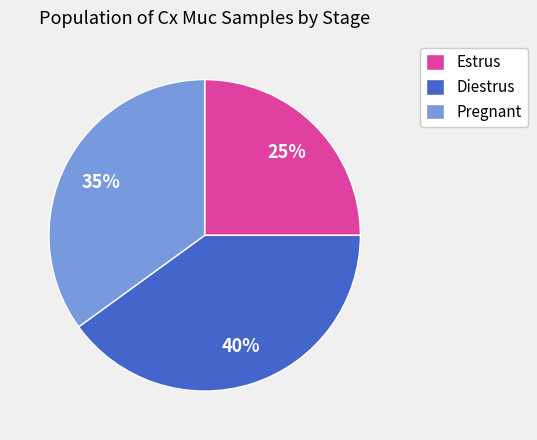

Do Pregnant and Estrus together represent more than half of the pie?

Yes